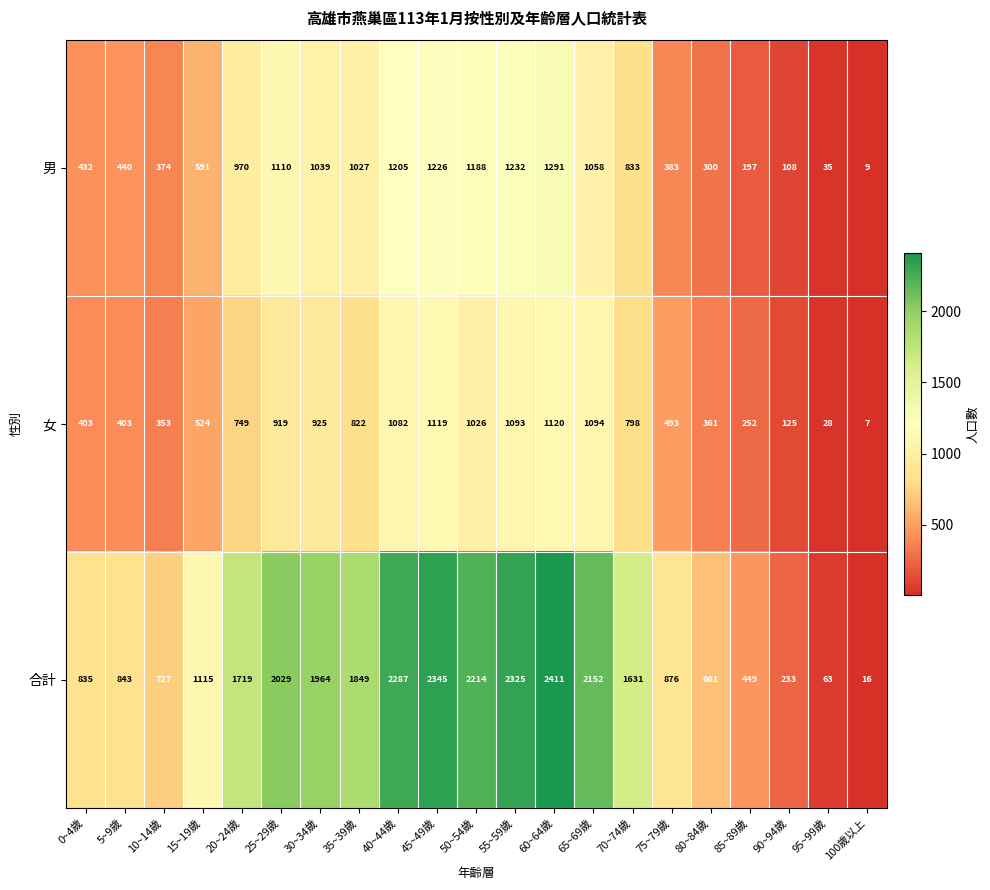

Between 10~14歲 and 40~44歲, which series saw the biggest shift?

合計